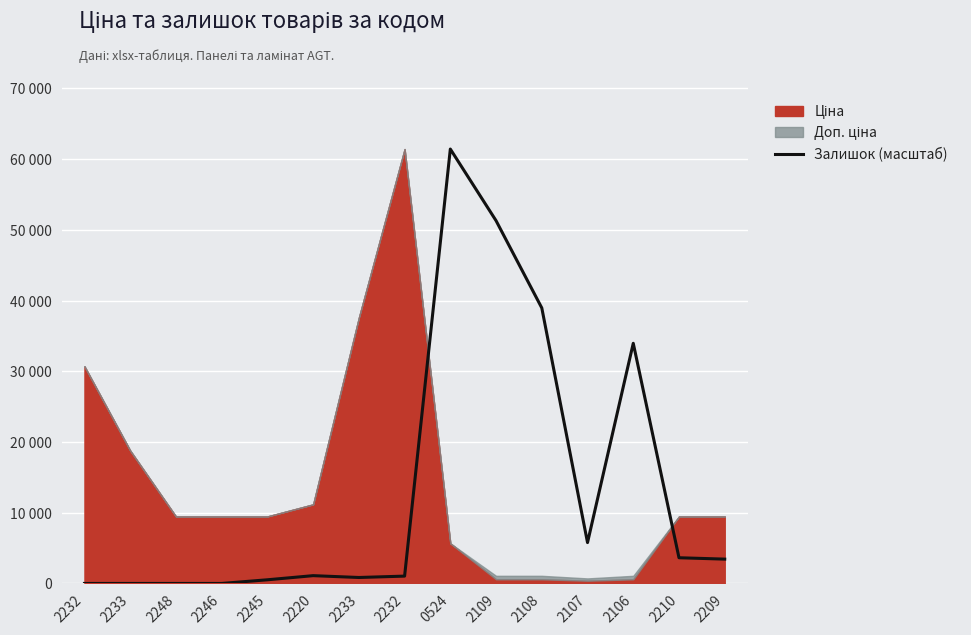

The chart shows a value of 84373.4 at 2109. True or false?

False